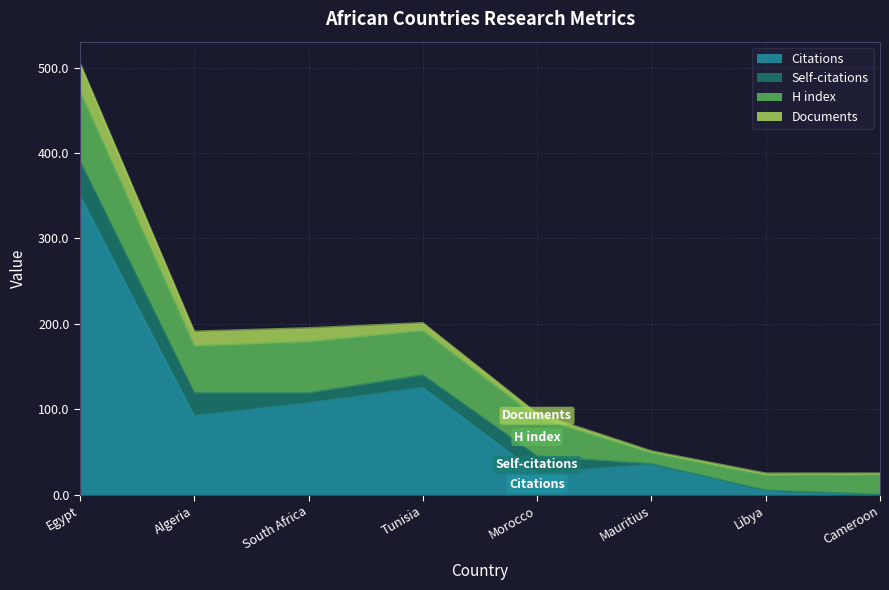

How many intersections are there between H index and Citations?

3